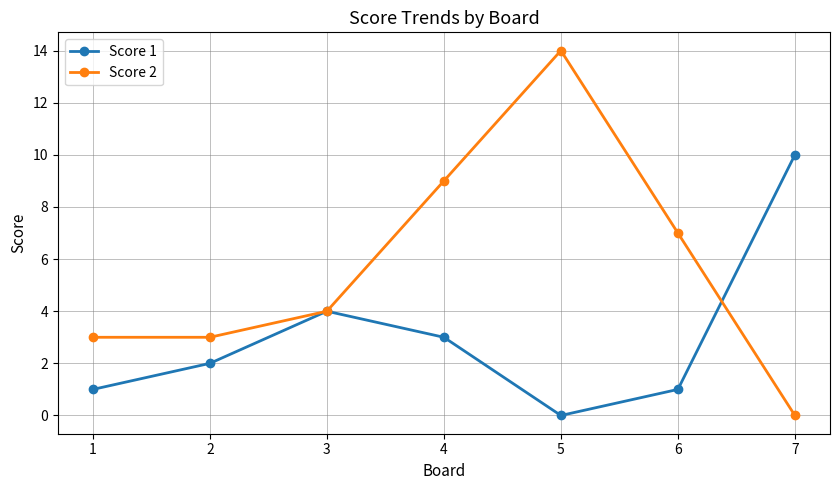

At which category does Score 2 reach its first local peak?

5